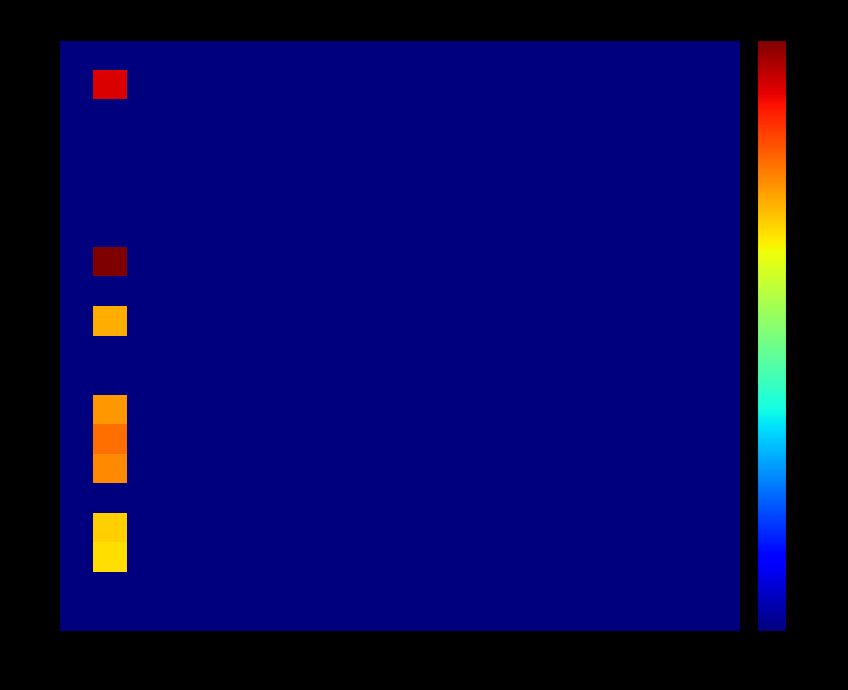

Count the number of data series in this chart.

20